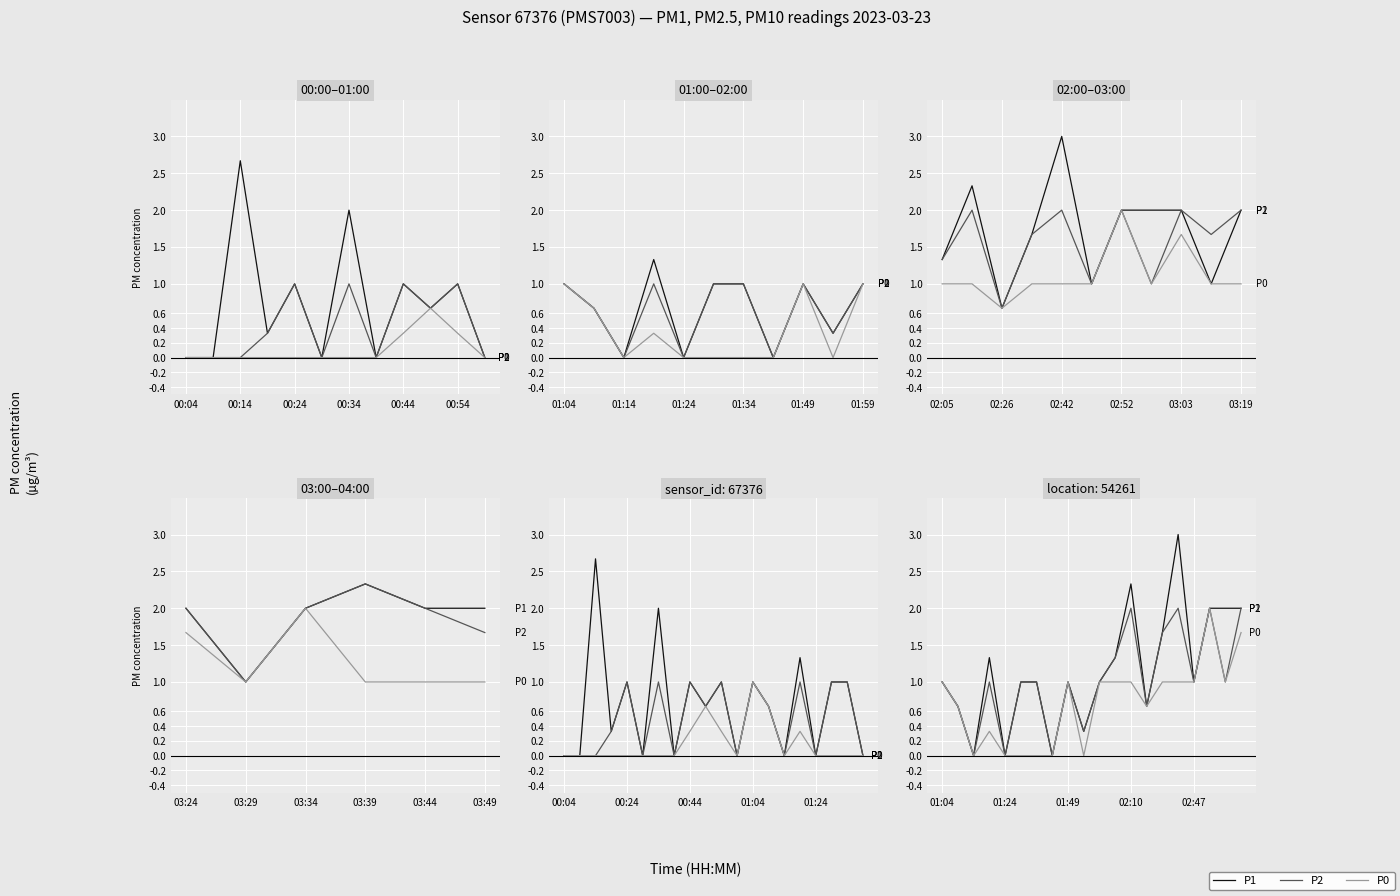

What is the difference between the maximum and second lowest values in the P1 series?

3.0